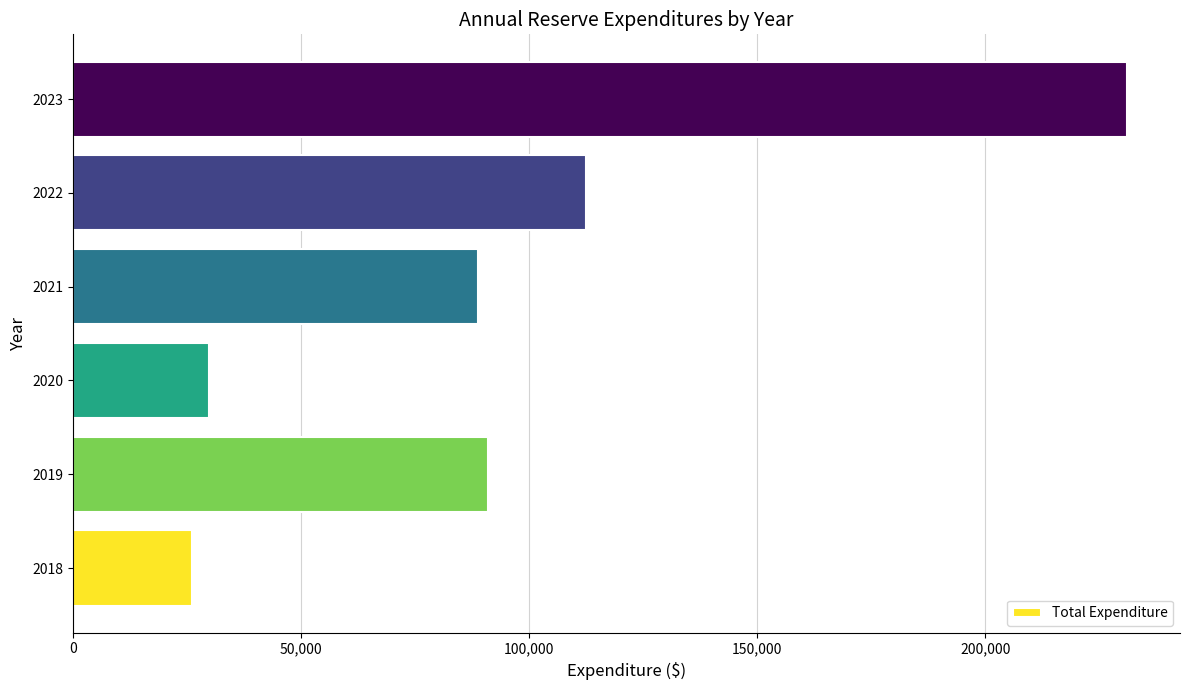

What is the difference between the maximum and minimum values?

205223.6